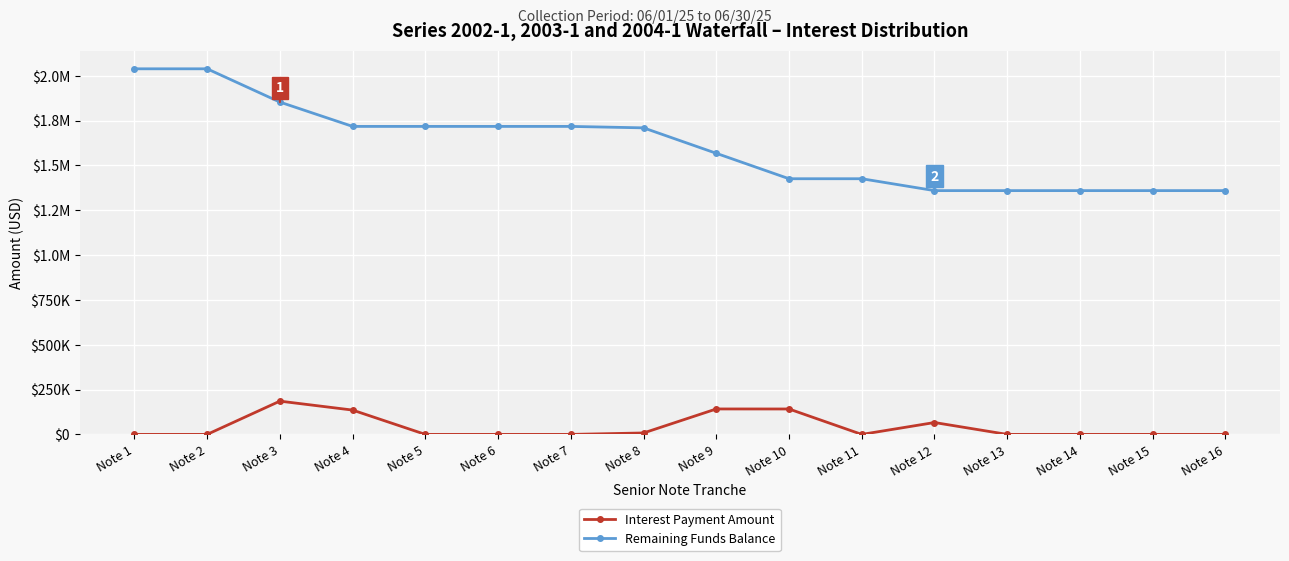

At how many categories does at least one series exceed 1602282?

8